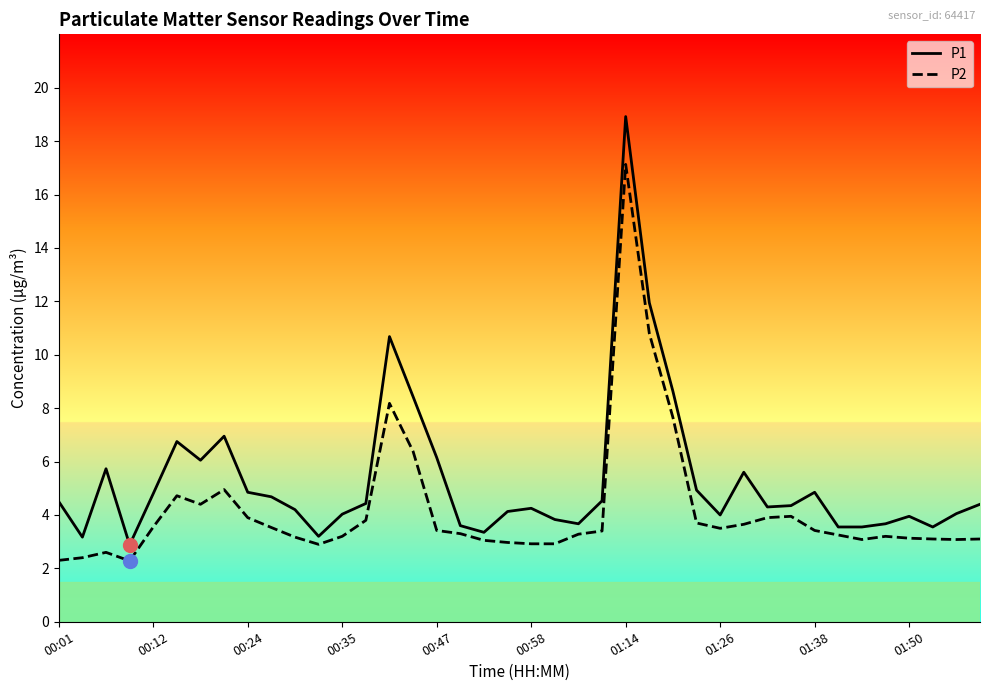

What is the smallest value displayed?

2.3